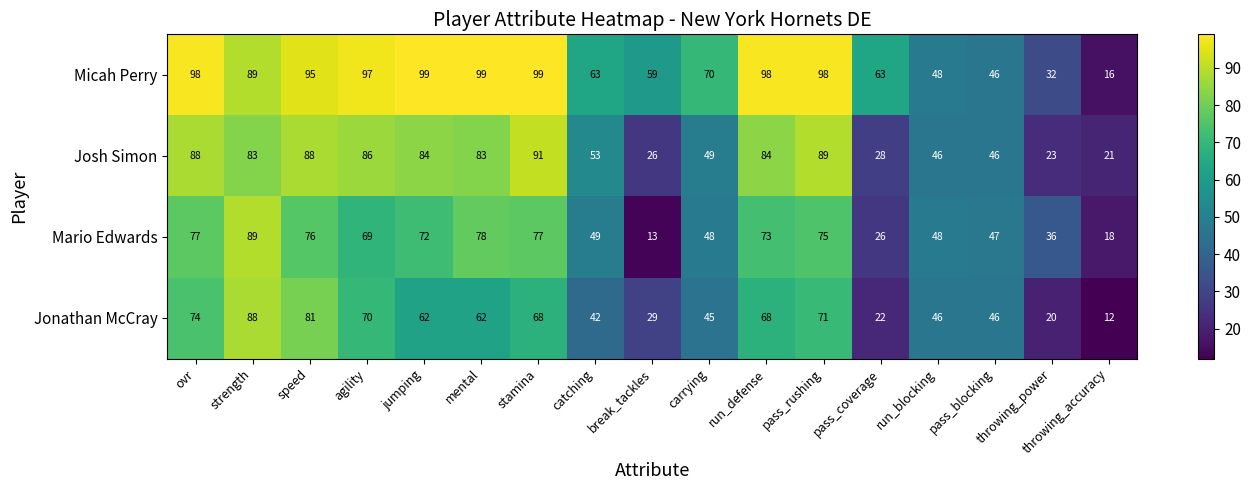

At which category is the sum across all series the highest?

strength